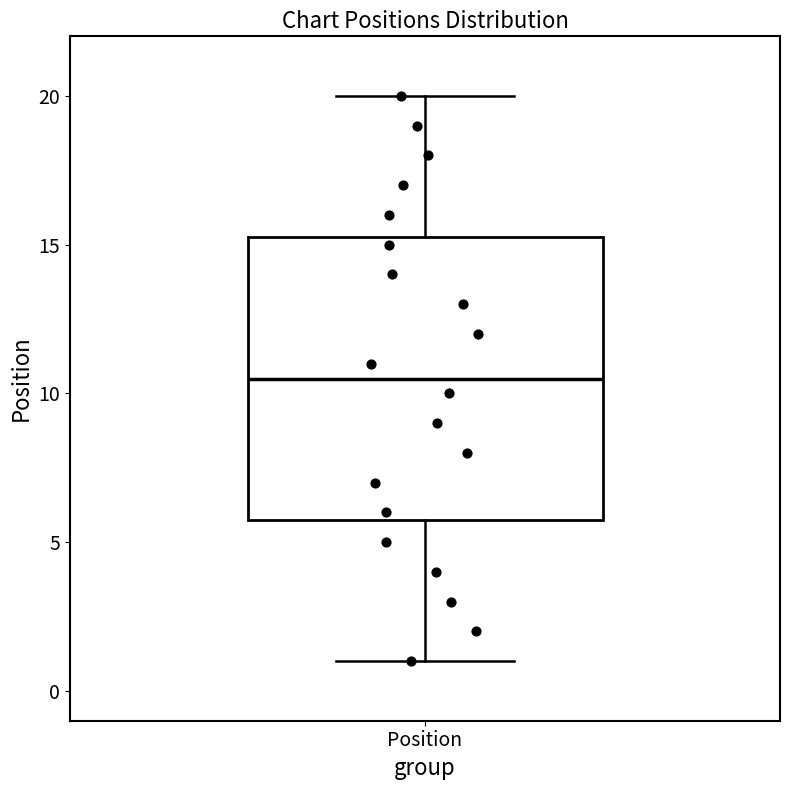

Transcribe this box plot: give where the median line is, the range the box spans, and where the two whiskers end, as read against the y-axis. The values are not printed on the chart, so give them approximately, as read against the axis.

median 10.5, box 6.0 to 15.5, whiskers 1.0 to 20.0